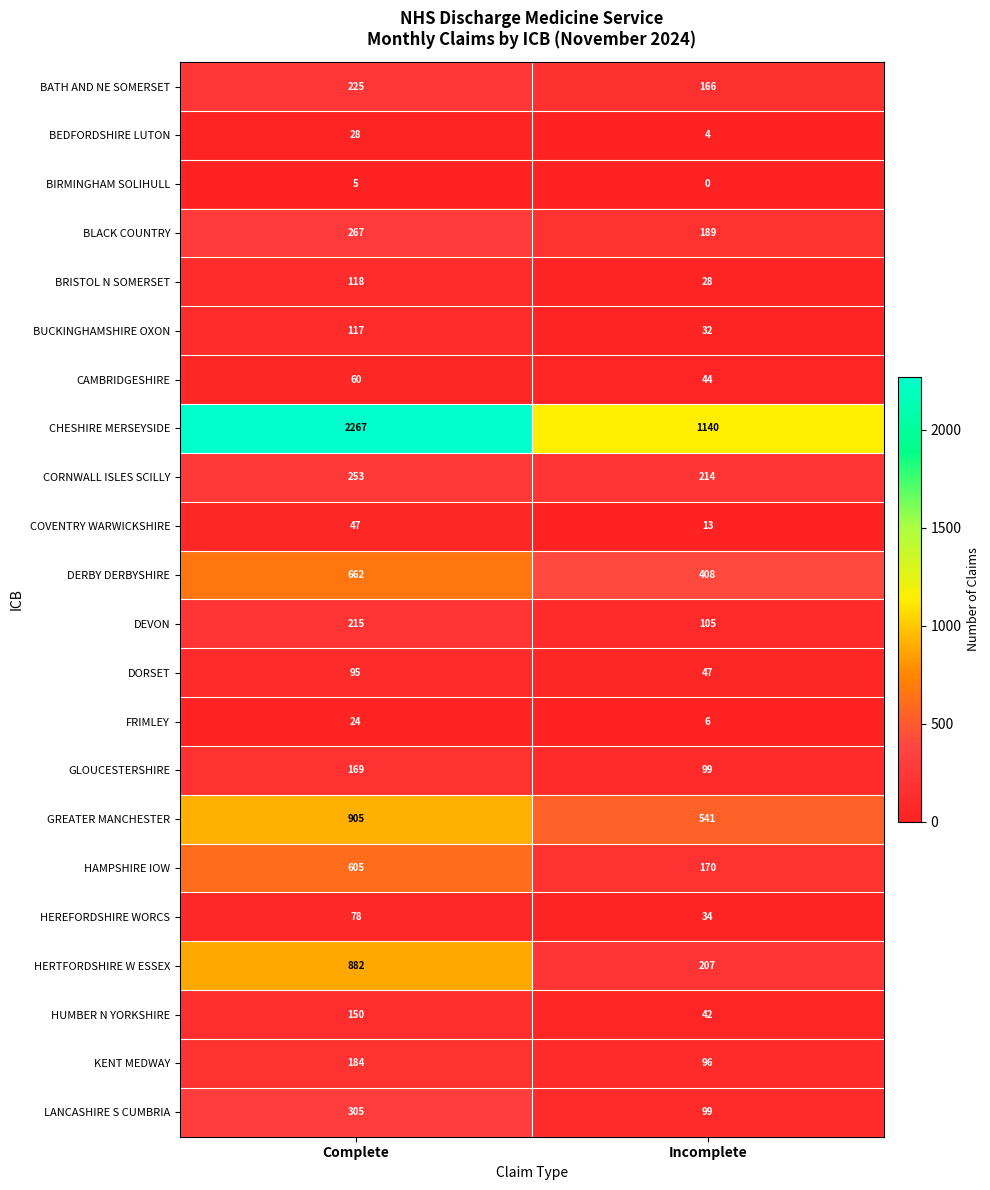

What is the sum of all BIRMINGHAM SOLIHULL values?

5